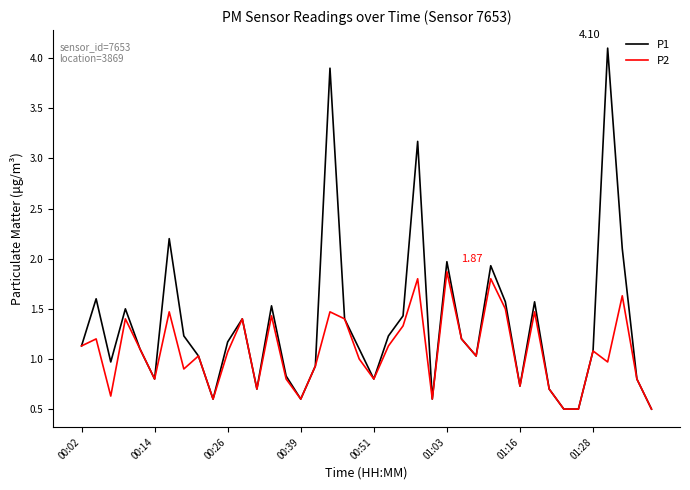

List the series in order of their overall mean, highest first.

P1, P2